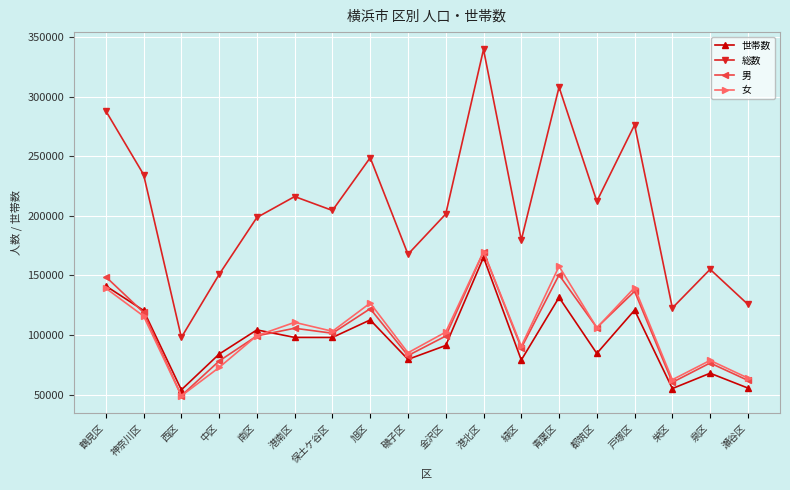

Between 西区 and 港南区, which series saw the biggest shift?

総数